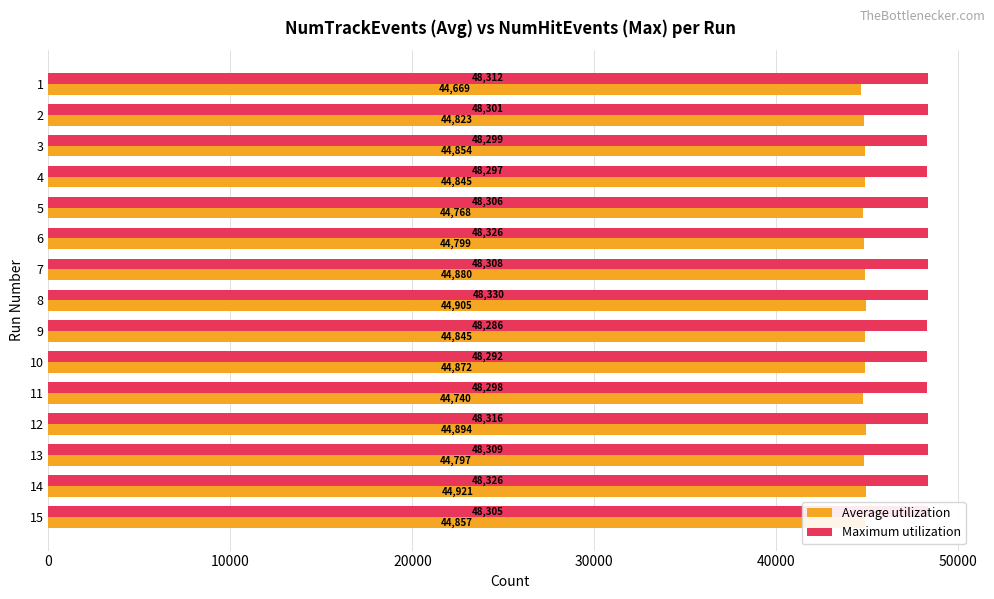

Which series has the largest total across all categories?

Maximum utilization